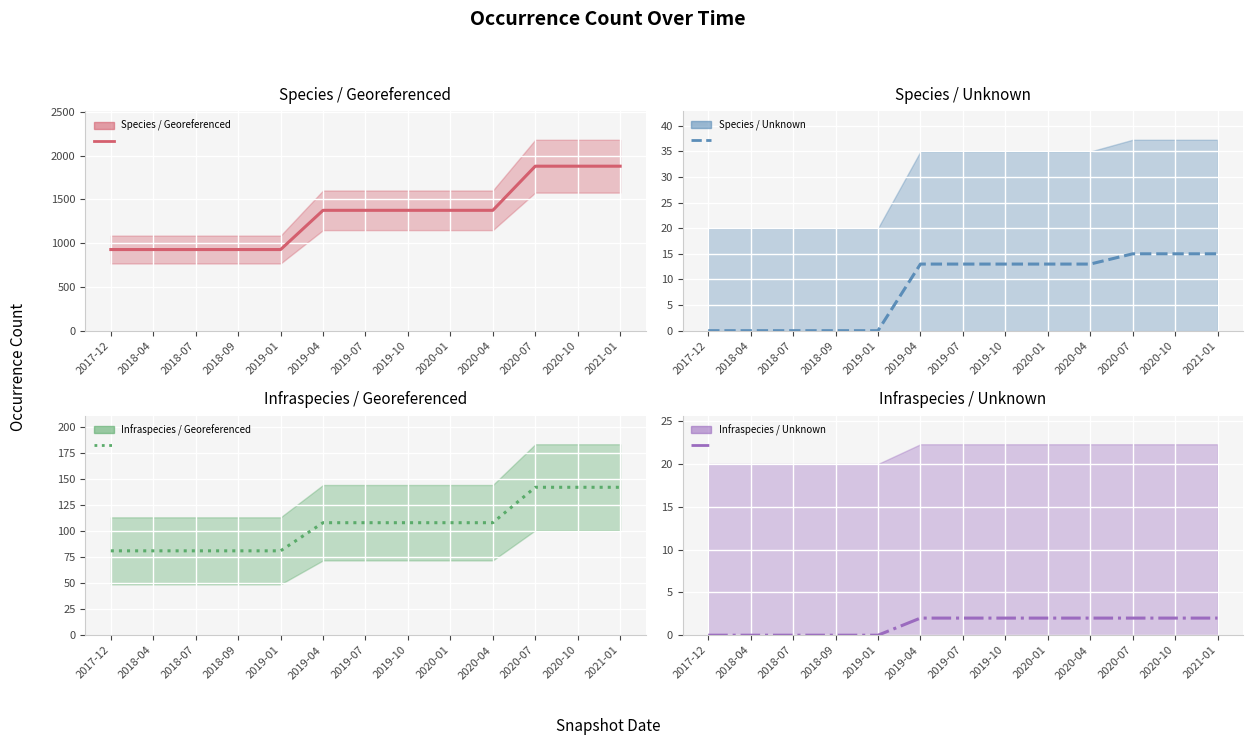

List the series in order of their peak value, highest first.

Species / Georeferenced, Infraspecies / Georeferenced, Species / Unknown, Infraspecies / Unknown